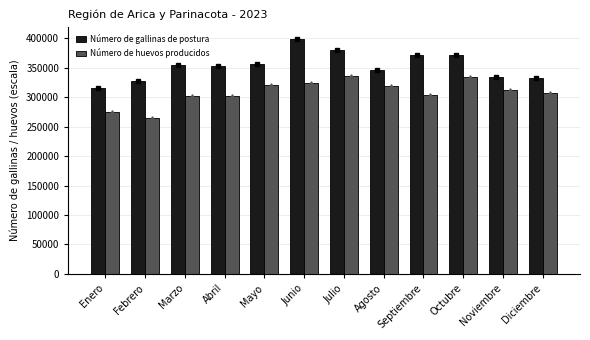

What is the spread (max minus min) of values at Diciembre?

25340.8